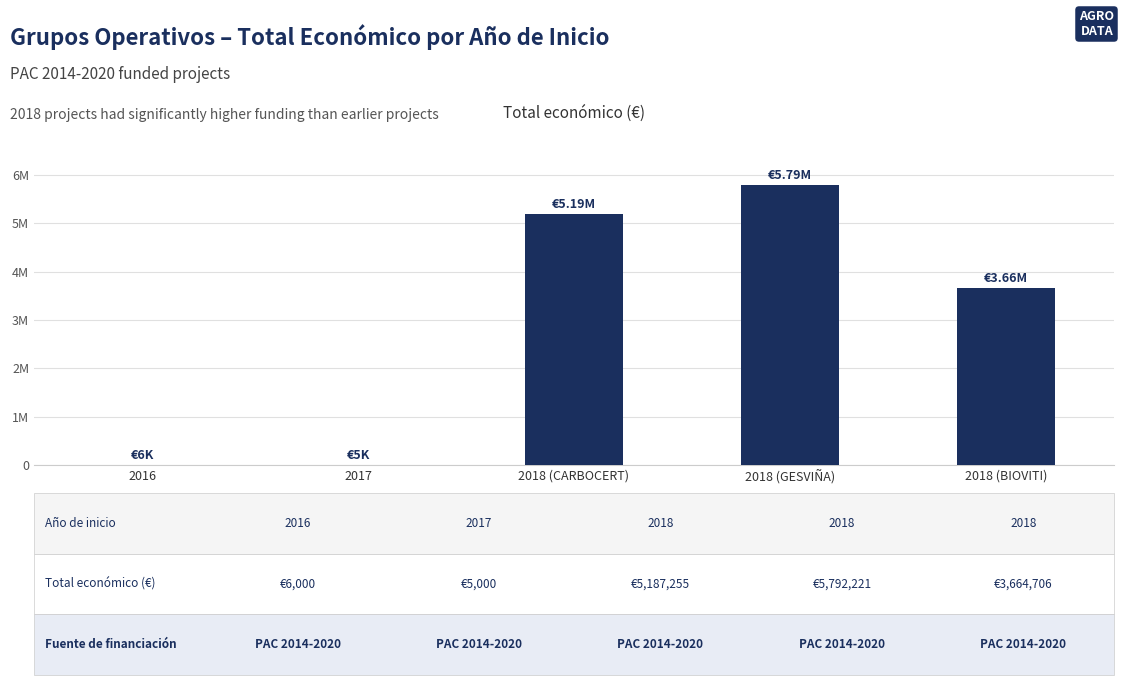

Are the bars horizontal?

No